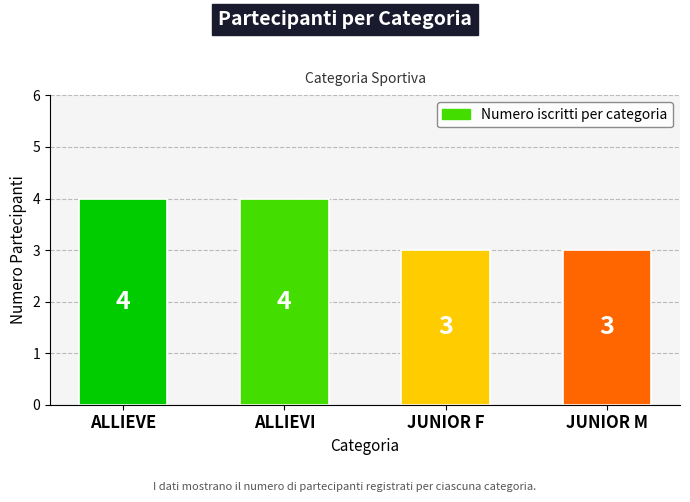

What is the greatest value displayed?

4